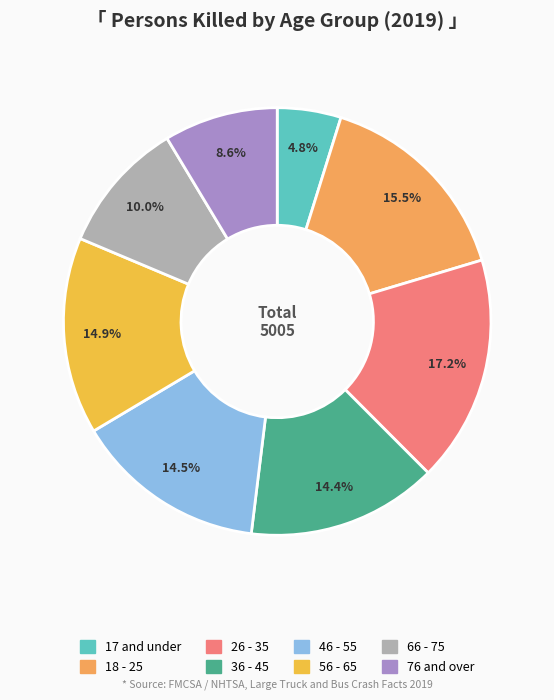

Combined, do 56 - 65 and 46 - 55 account for over 50%?

No